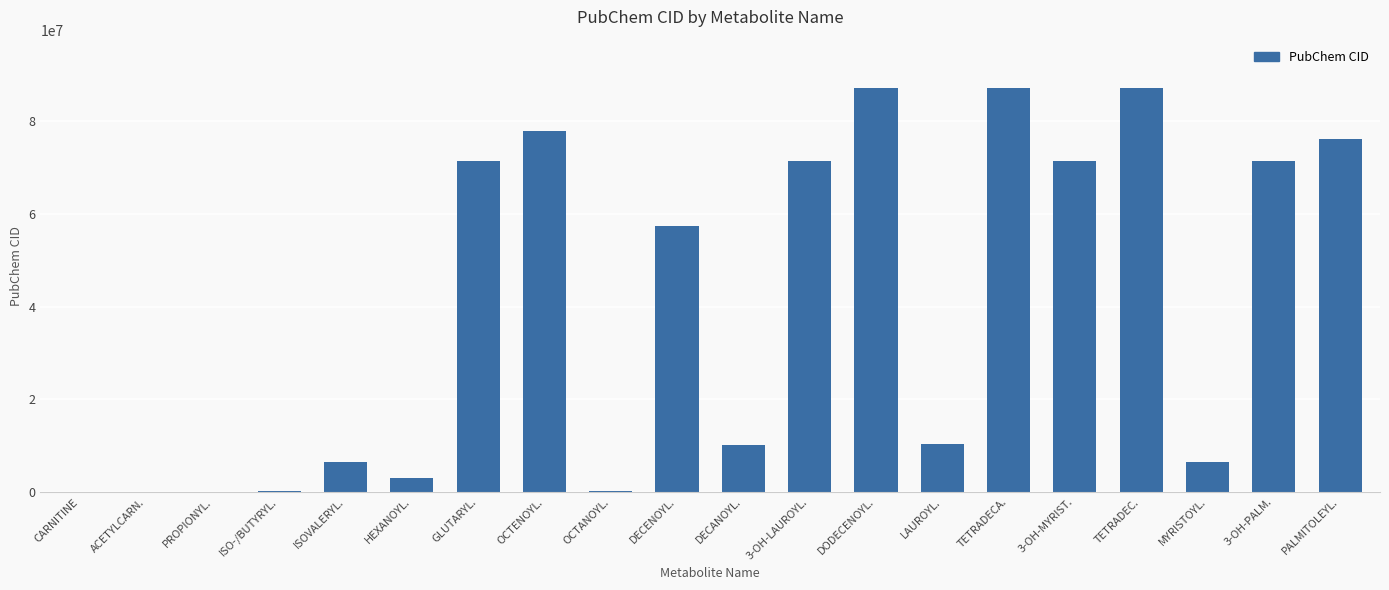

What is the average value?

39766724